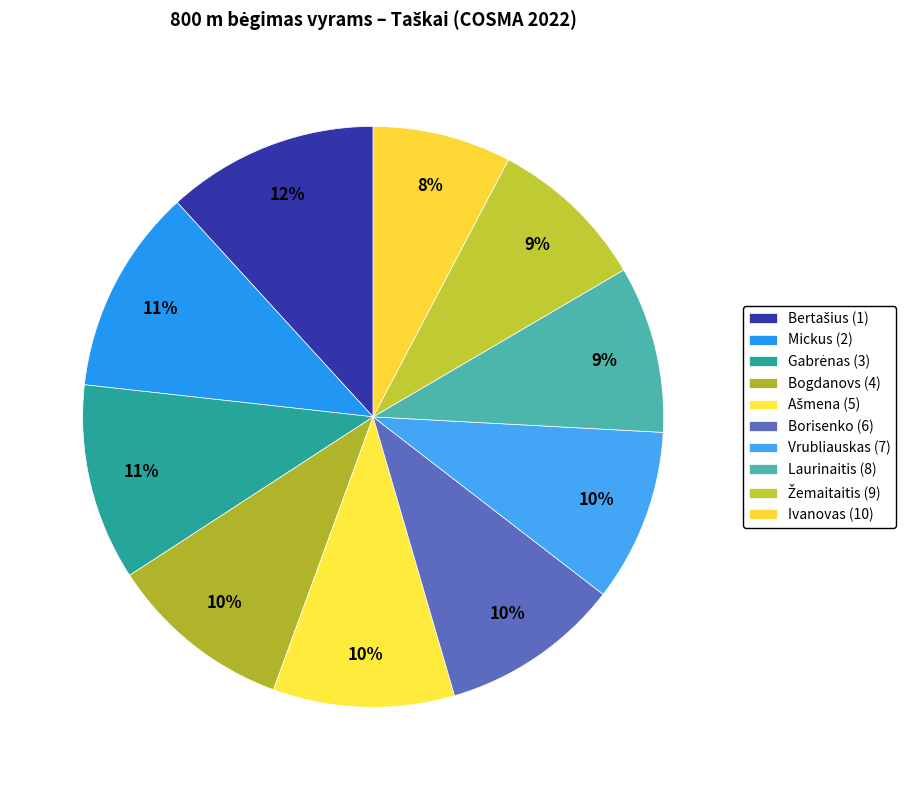

The Laurinaitis (8) slice represents 22% of the pie. True or false?

False